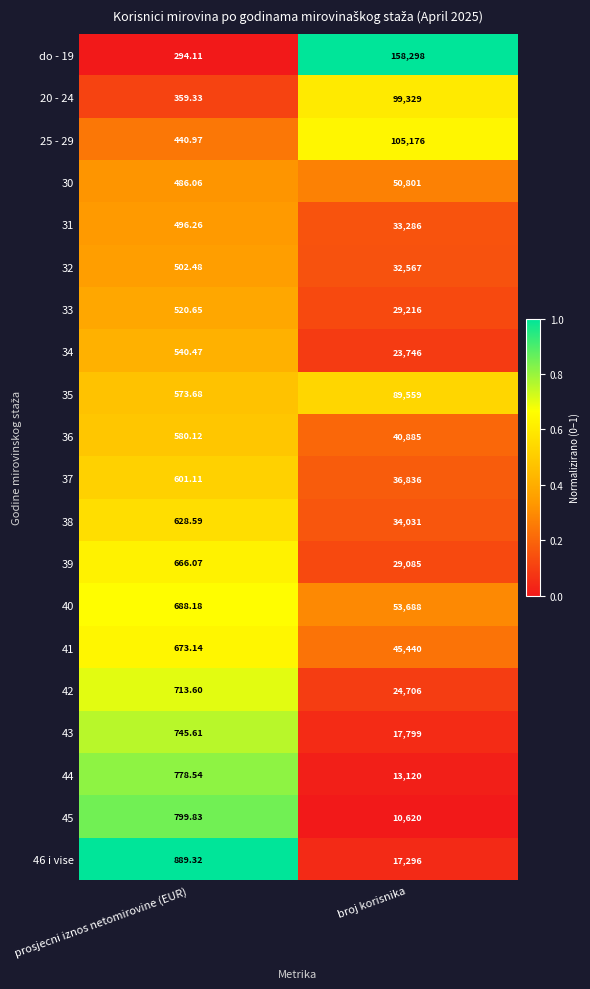

How many series are shown in this chart?

20